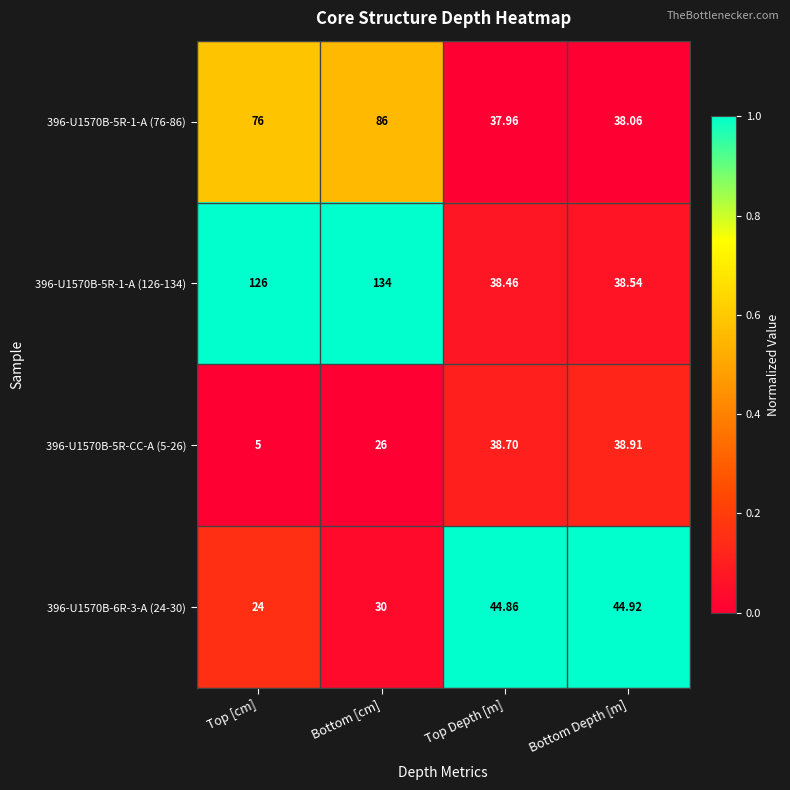

Which series changed the most between Top [cm] and Top Depth [m]?

396-U1570B-5R-1-A (126-134)